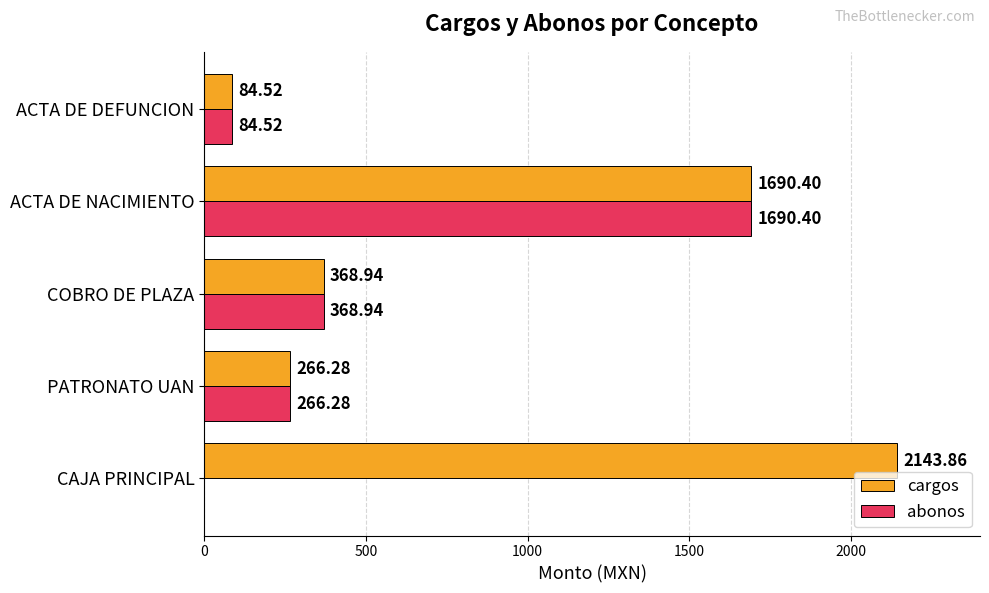

Where is abonos nearest to the value 845?

COBRO DE PLAZA